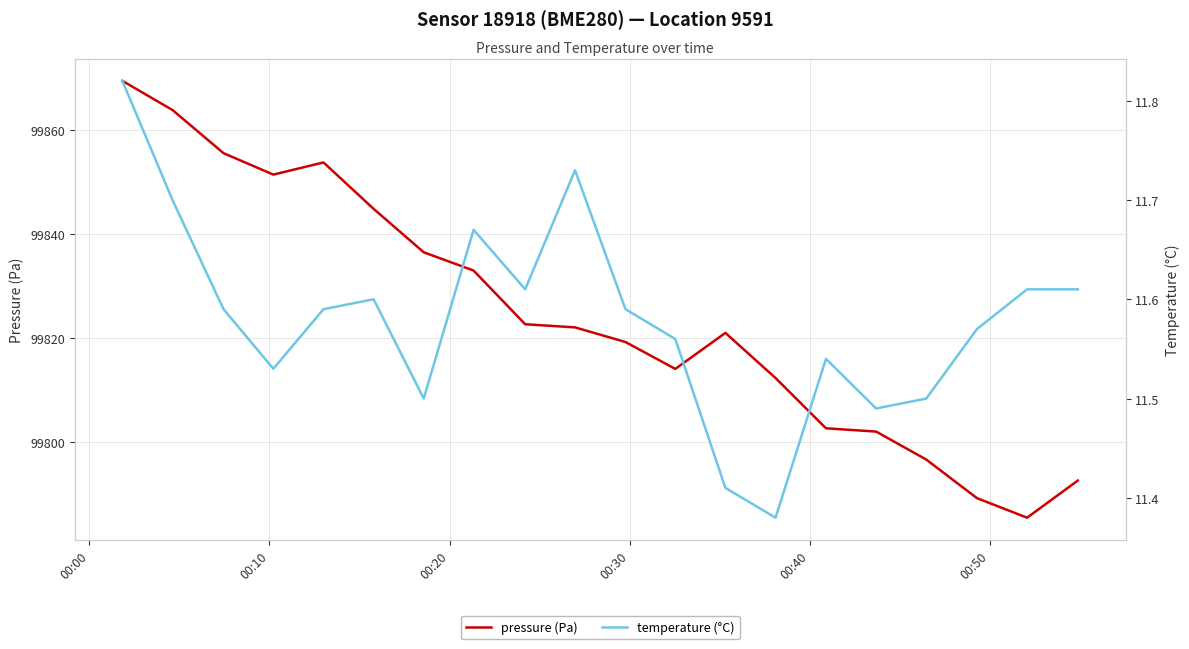

What is the lowest value of the pressure (Pa) series?

99785.5